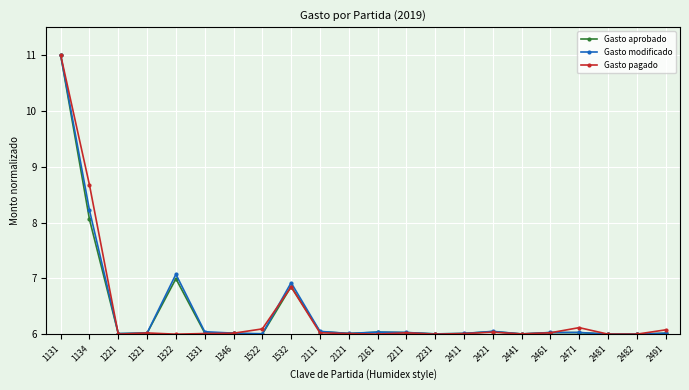

The Gasto aprobado series shows 6.9 at 1532. True or false?

True